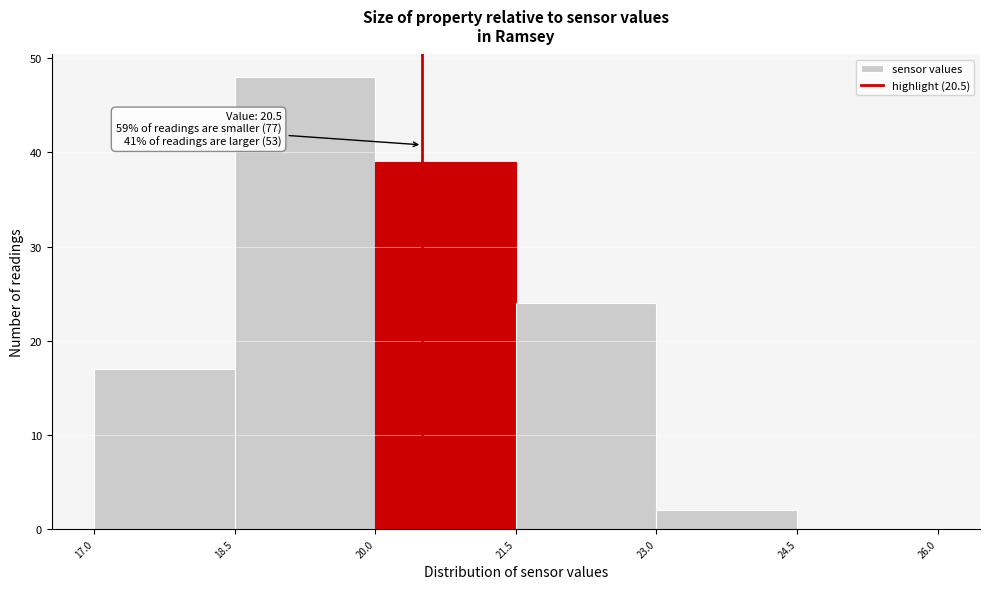

Which range on the x-axis has the tallest bar?

18.5 to 20.0